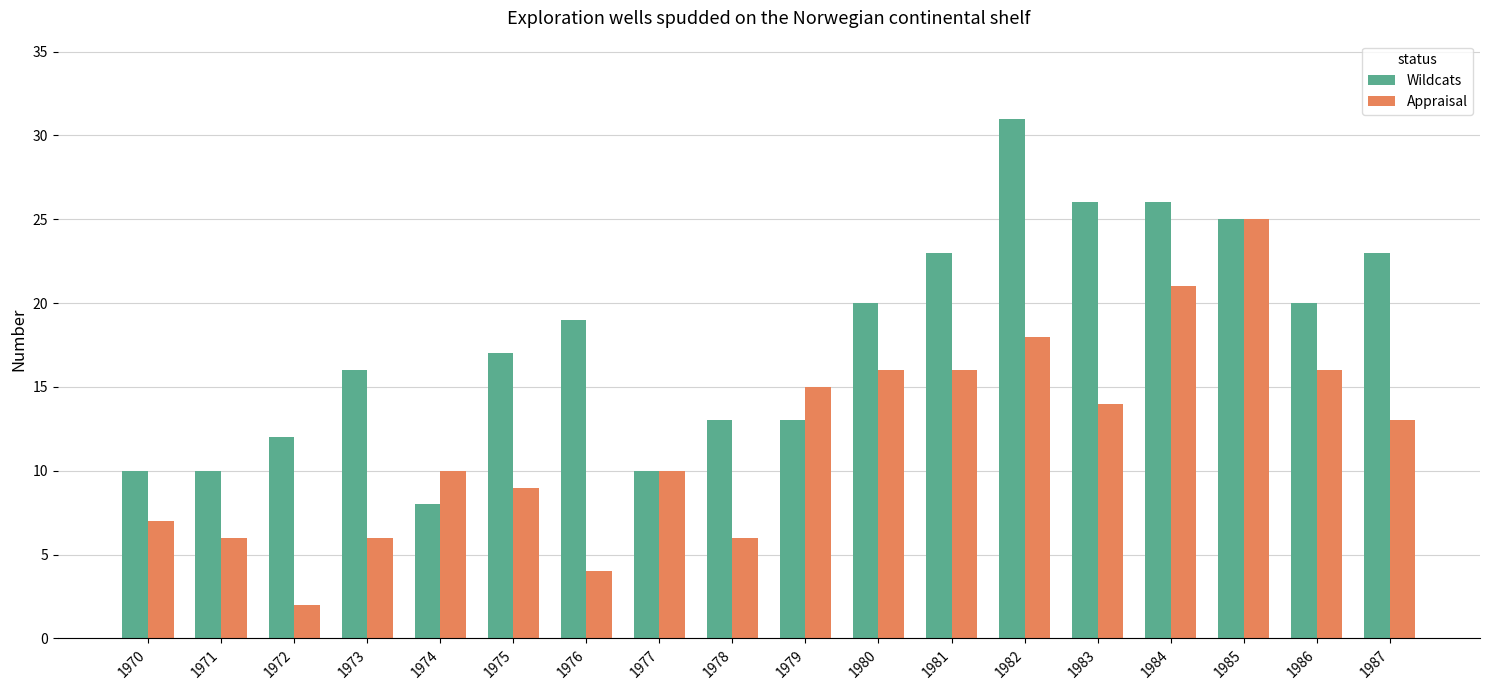

Reading left to right, what are all the values shown in this chart?

Wildcats: 10	10	12	16	8	17	19	10	13	13	20	23	31	26	26	25	20	23
Appraisal: 7	6	2	6	10	9	4	10	6	15	16	16	18	14	21	25	16	13